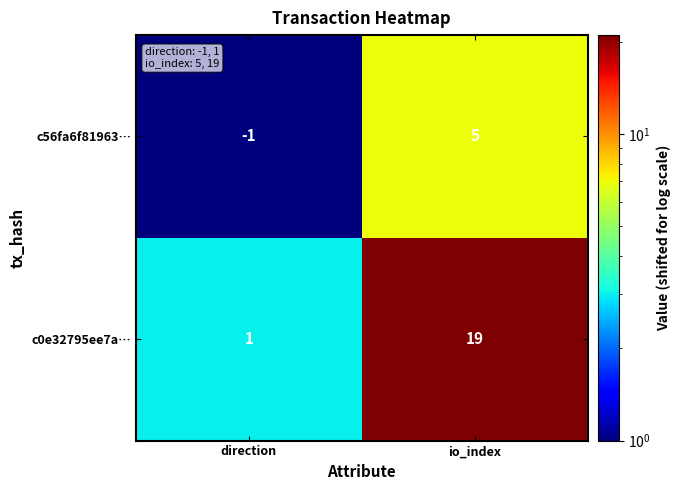

What is the difference between the c56fa6f81963… values at io_index and direction?

6